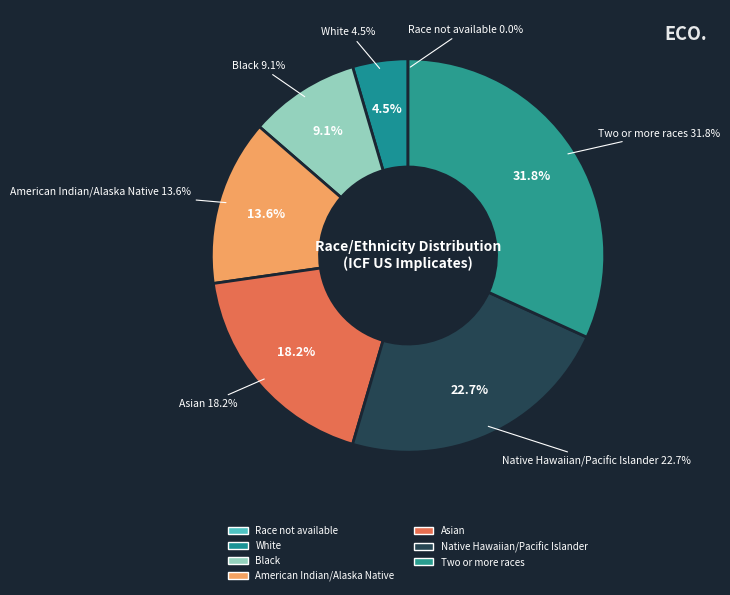

What is the largest slice in the pie chart?

Two or more races